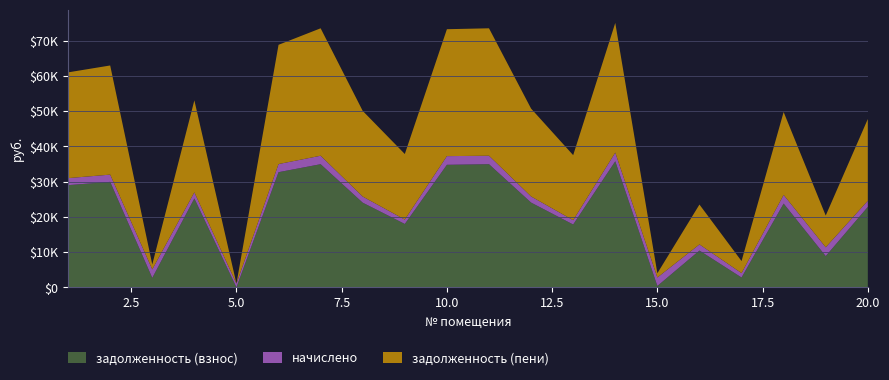

Reading right to left, list all the values displayed in this chart.

задолженность (взнос): 20=22833.4	19=8875.4	18=23782.0	17=2807.4	16=10451.4	15=400.3	14=35782.0	13=17839.3	12=24064.0	11=34954.5	10=34782.0	9=17994.3	8=24033.4	7=34954.5	6=32687.8	5=0.0	4=25233.4	3=2690.9	2=29939.1	1=29008.2
начислено: 20=1733.4	19=2500.6	18=2458.0	17=1236.1	16=1733.4	15=2401.1	14=2458.0	13=1225.4	12=1733.4	11=2401.1	10=2458.0	9=1236.1	8=1733.4	7=2401.1	6=2301.7	5=1069.1	4=1733.4	3=2408.3	2=2056.6	1=1992.7
задолженность (пени): 20=23200.1	19=9004.7	18=23511.0	17=3425.4	16=11318.1	15=1200.6	14=36794.0	13=18452.0	12=24930.7	11=36155.1	10=36011.0	9=18612.4	8=24300.1	7=36155.1	6=33838.6	5=0.0	4=26100.1	3=1401.4	2=30967.4	1=30004.5